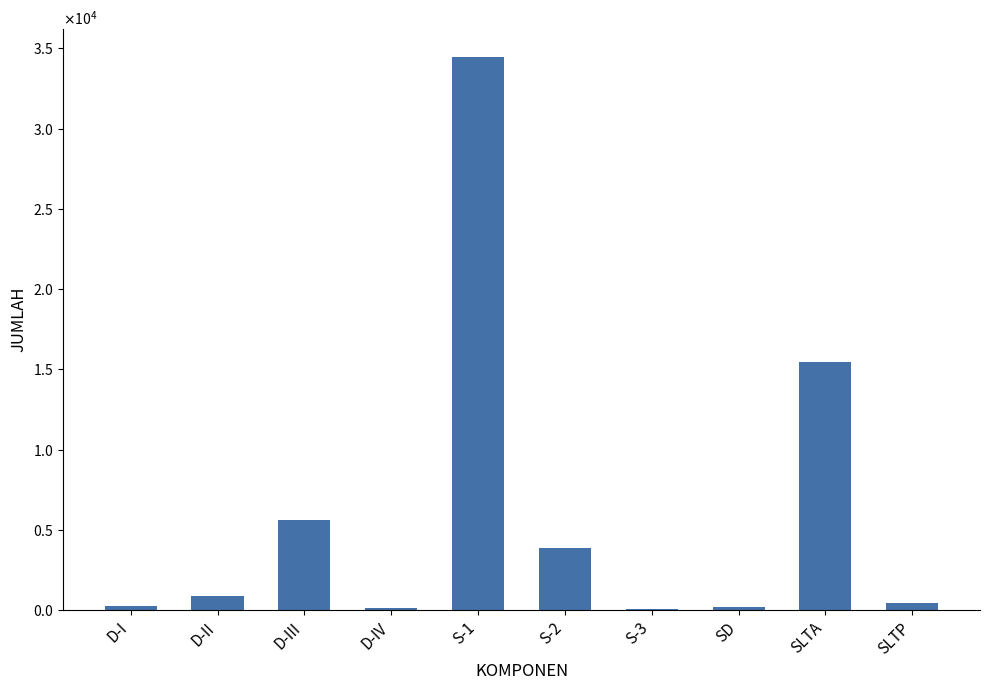

What is the value of the 7th bar from the left?

77